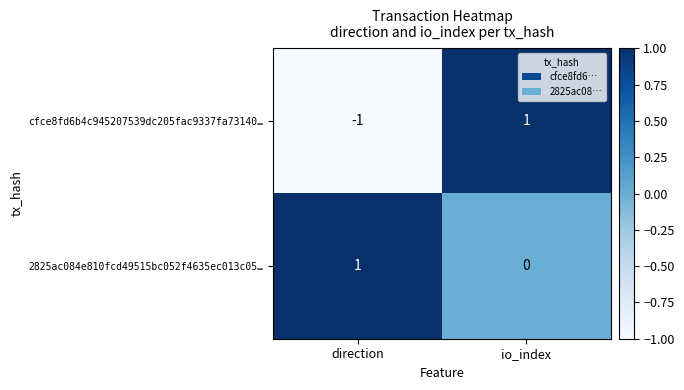

Reading right to left, transcribe all the data shown in this chart.

cfce8fd6b4c945207539dc205fac9337fa73140…: 1	-1
2825ac084e810fcd49515bc052f4635ec013c05…: 0	1